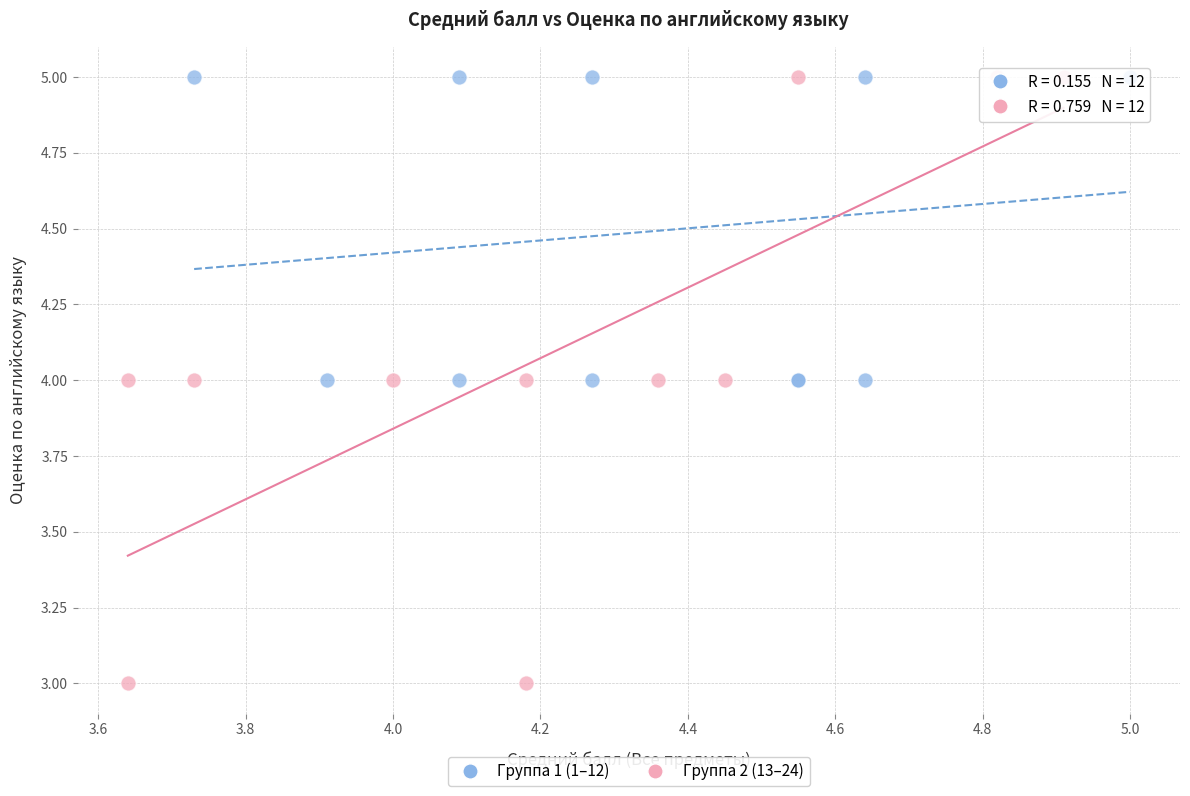

Which series has the largest Y range (max minus min)?

Группа 2 (13–24)